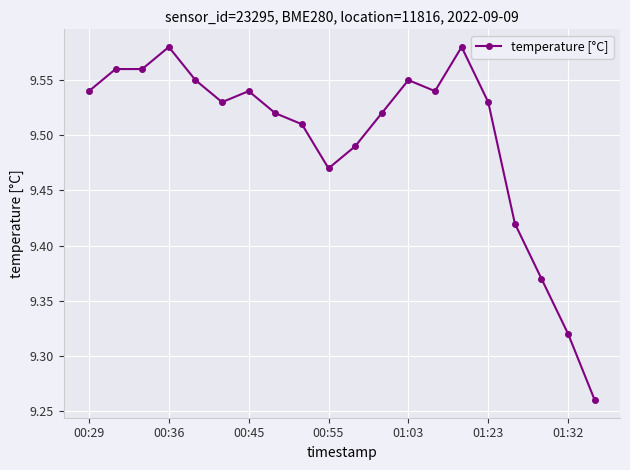

What is the sum of all values?

189.9